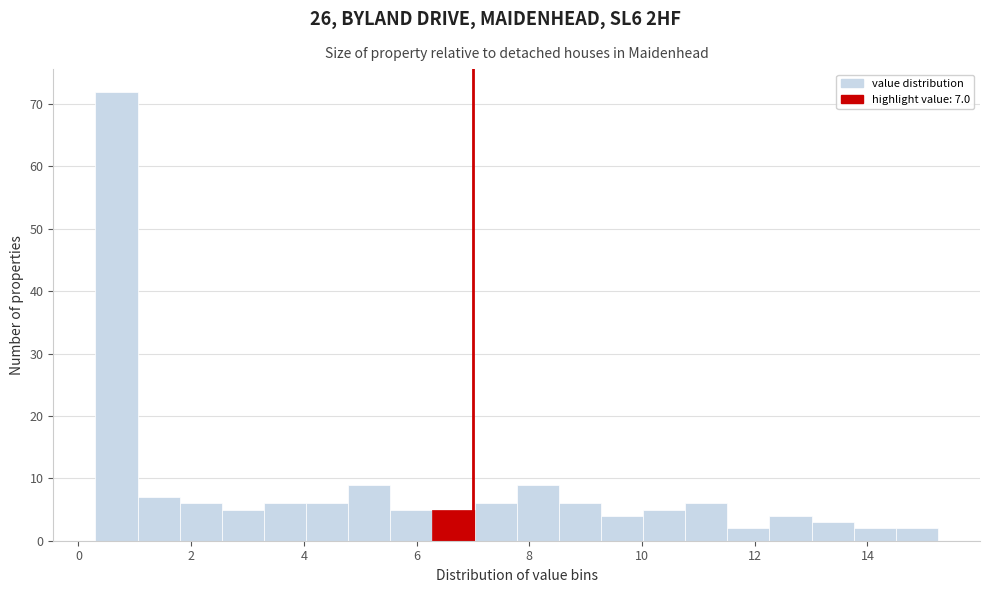

Read against the x-axis, roughly where is the centre of the tallest bar?

0.6